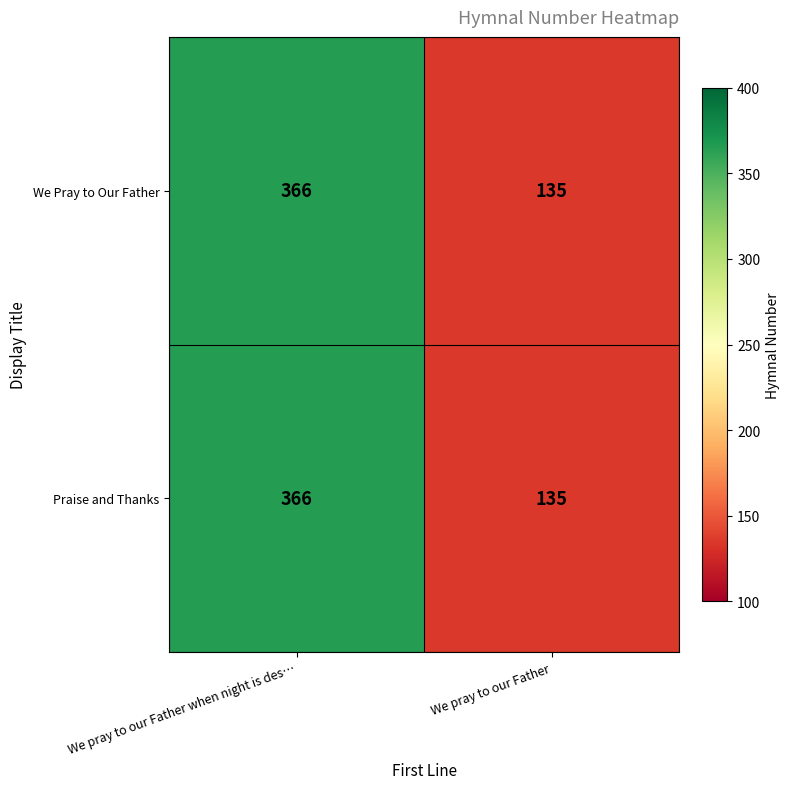

Reading left to right, list all the values displayed in this chart.

We Pray to Our Father: 366	135
Praise and Thanks: 366	135